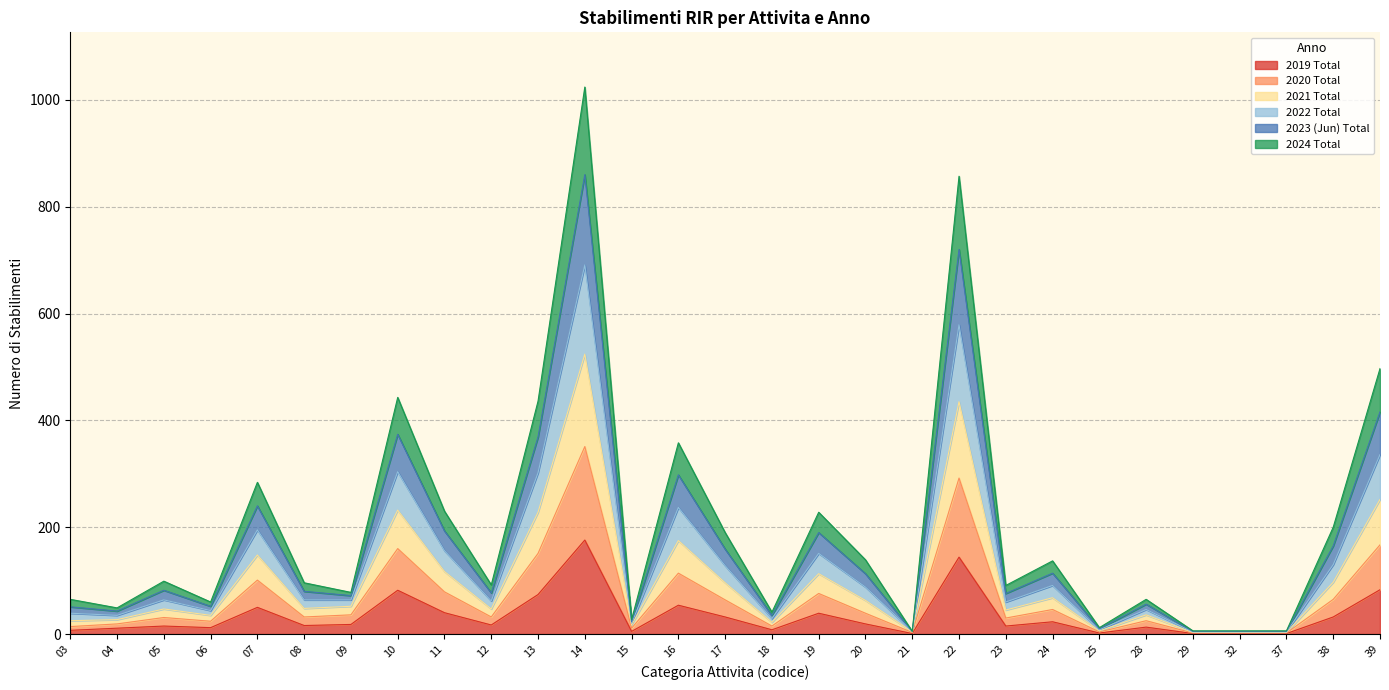

The value of 2021 Total at 18 is 55. True or false?

False